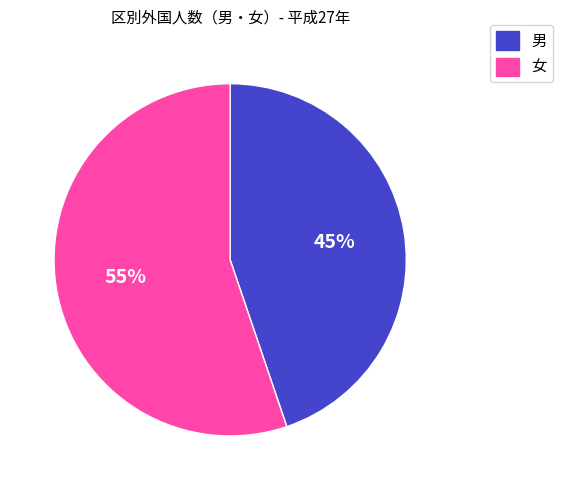

How many segments does this pie chart have?

2